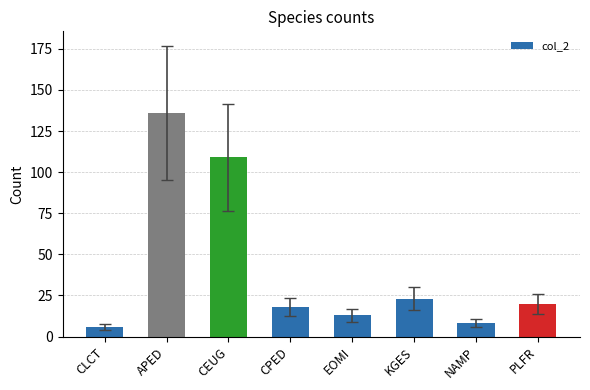

Rank the categories by value from lowest to highest.

CLCT, NAMP, EOMI, CPED, PLFR, KGES, CEUG, APED